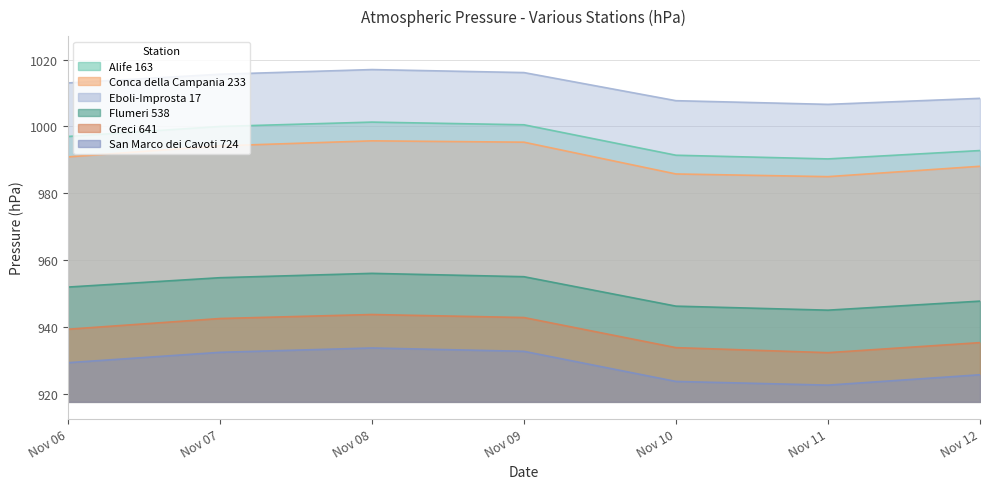

Is the value of Conca della Campania 233 at Nov 08 greater than the value of Flumeri 538 at Nov 09?

Yes